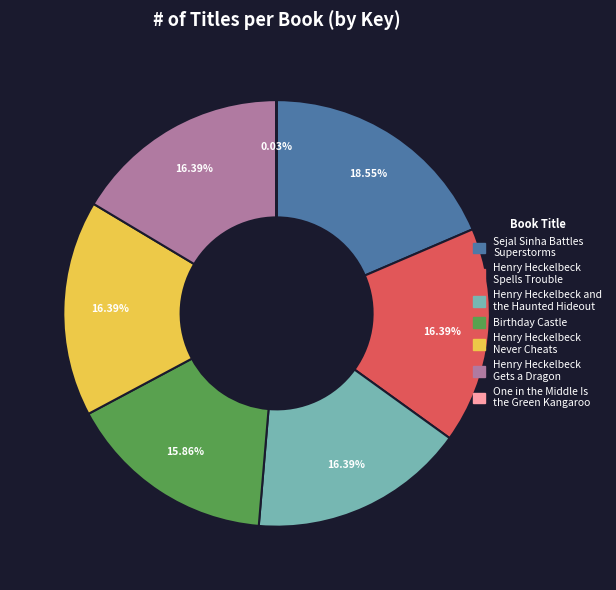

Which category has the biggest portion of the pie?

Sejal Sinha Battles Superstorms